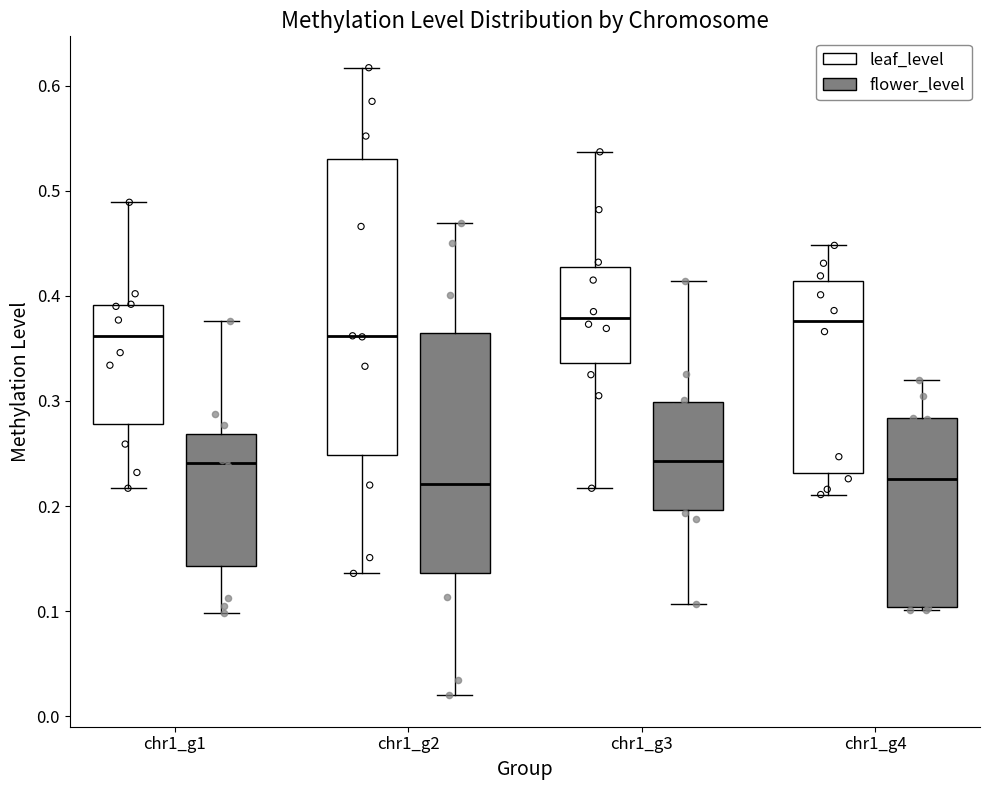

Reading left to right, transcribe this box plot: for each box, give where its median line is, the range the box spans, and where its two whiskers end, as read against the y-axis. The values are not printed on the chart, so give them approximately, as read against the axis.

chr1_g1 (leaf_level): median 0.36, box 0.28 to 0.39, whiskers 0.22 to 0.49
chr1_g1 (flower_level): median 0.24, box 0.14 to 0.27, whiskers 0.10 to 0.38
chr1_g2 (leaf_level): median 0.36, box 0.25 to 0.53, whiskers 0.14 to 0.62
chr1_g2 (flower_level): median 0.22, box 0.14 to 0.36, whiskers 0.02 to 0.47
chr1_g3 (leaf_level): median 0.38, box 0.34 to 0.43, whiskers 0.22 to 0.54
chr1_g3 (flower_level): median 0.24, box 0.20 to 0.30, whiskers 0.11 to 0.41
chr1_g4 (leaf_level): median 0.38, box 0.23 to 0.41, whiskers 0.21 to 0.45
chr1_g4 (flower_level): median 0.23, box 0.10 to 0.28, whiskers 0.10 (just below the box's lower edge) to 0.32